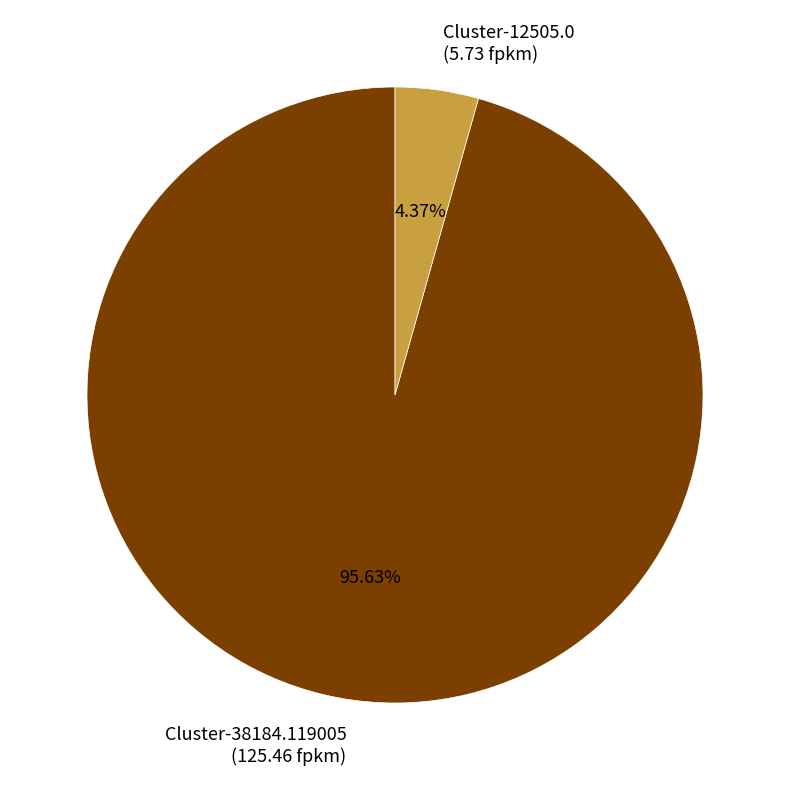

True or false: Cluster-38184.119005 accounts for 96% of the total.

True